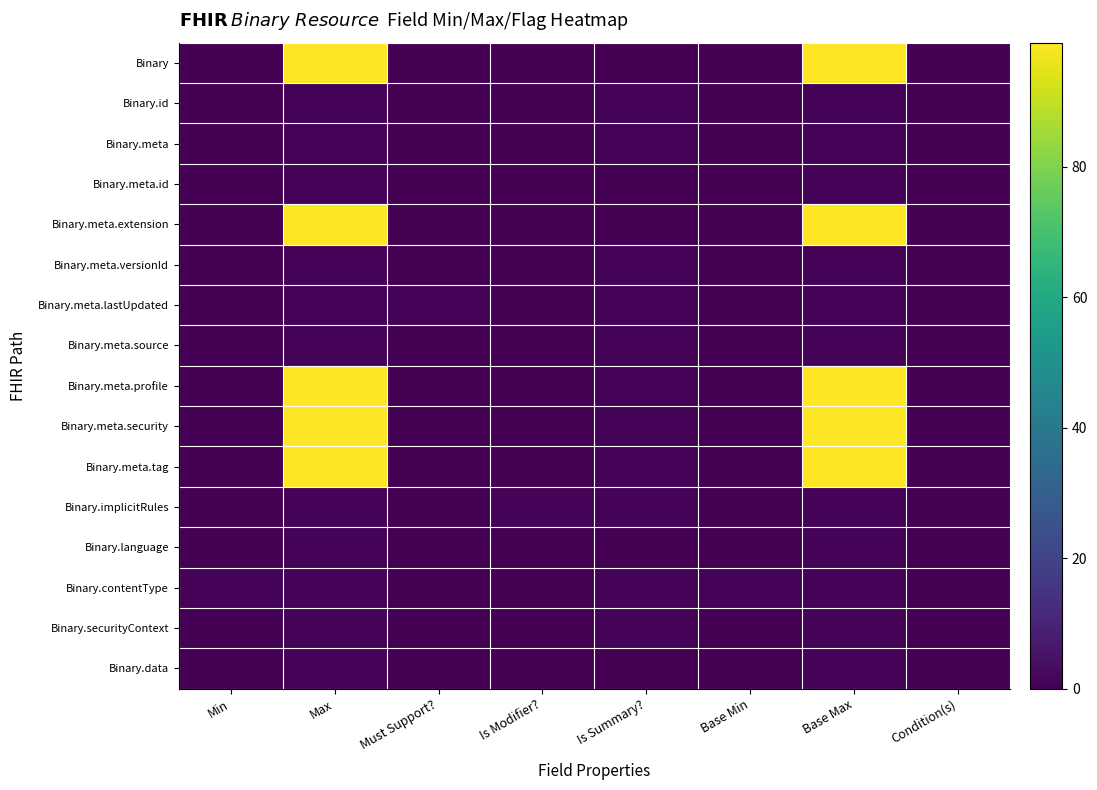

What is the difference between the highest and lowest values at Base Max?

98